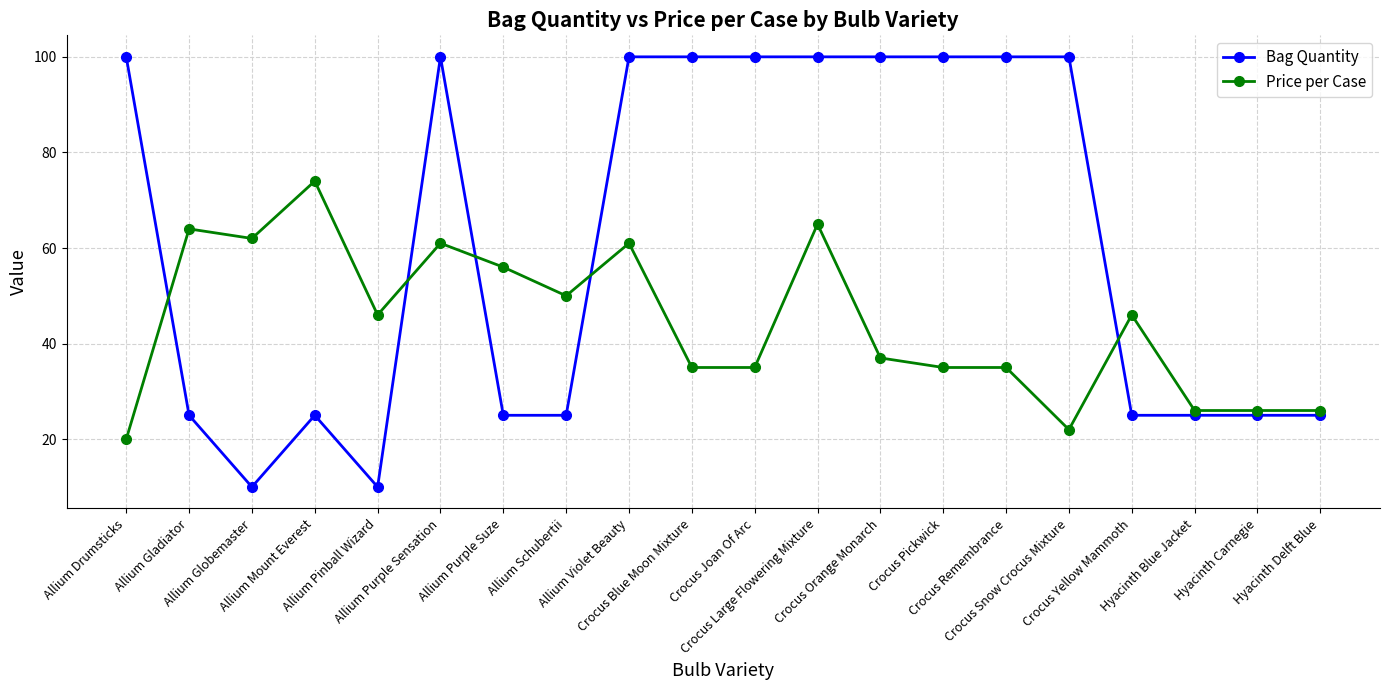

Rank the series by their maximum value, from lowest to highest.

Price per Case, Bag Quantity